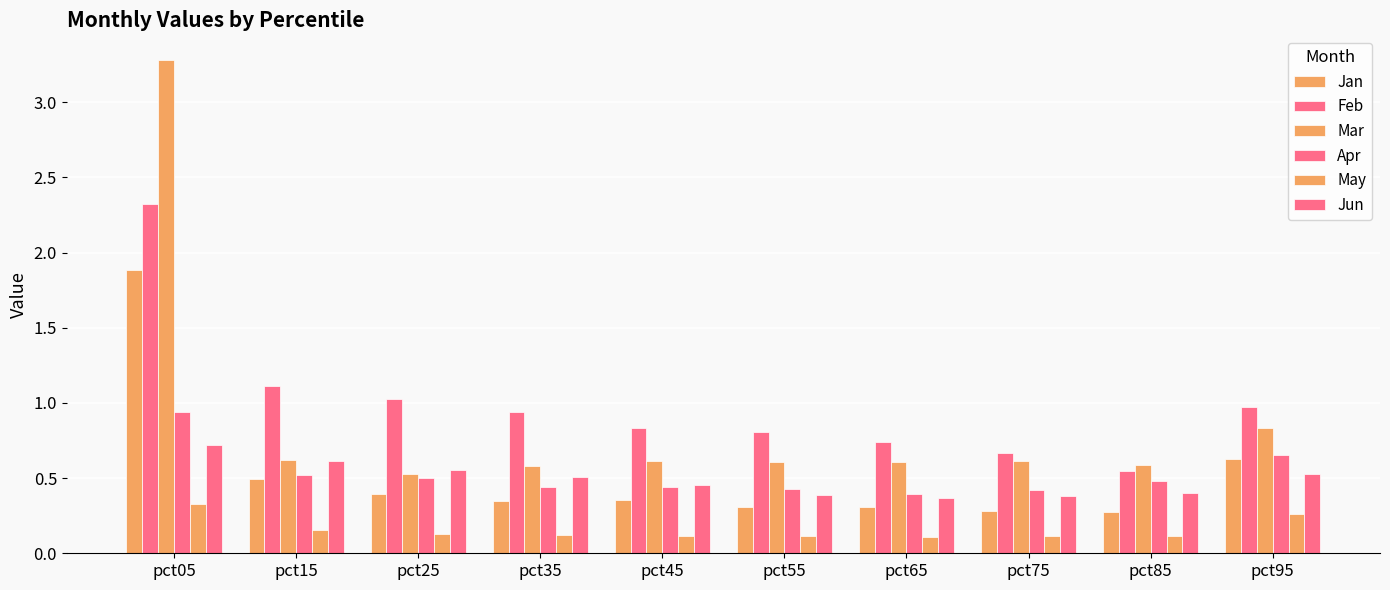

How many bars are there in total?

60